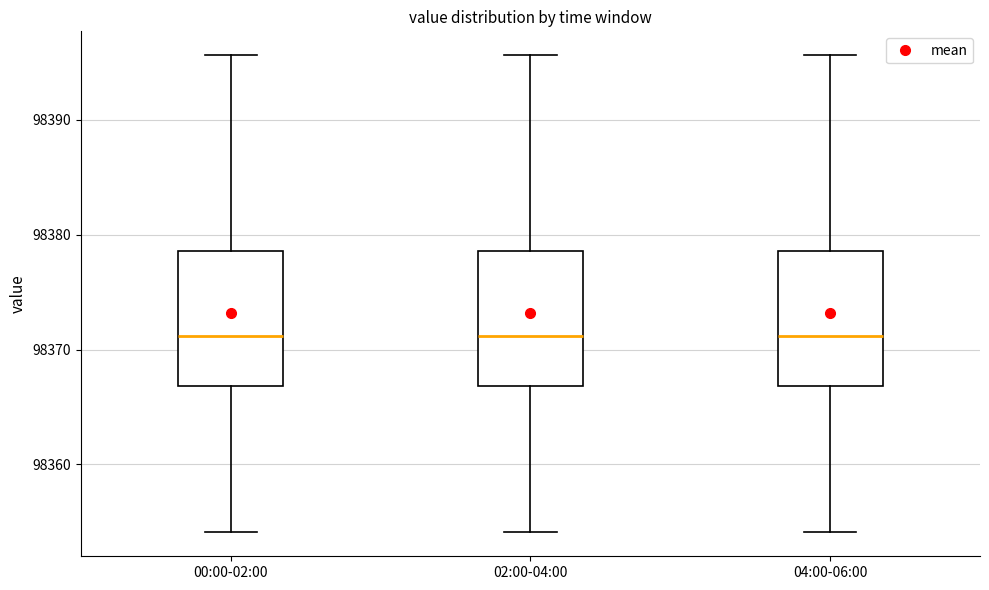

Reading left to right, read every box against the y-axis: the position of its median line, the range the box covers, and the ends of its whiskers. The values are not printed on the chart, so give them approximately, as read against the axis.

00:00-02:00: median 98371, box 98367 to 98379, whiskers 98354 to 98396
02:00-04:00: median 98371, box 98367 to 98379, whiskers 98354 to 98396
04:00-06:00: median 98371, box 98367 to 98379, whiskers 98354 to 98396